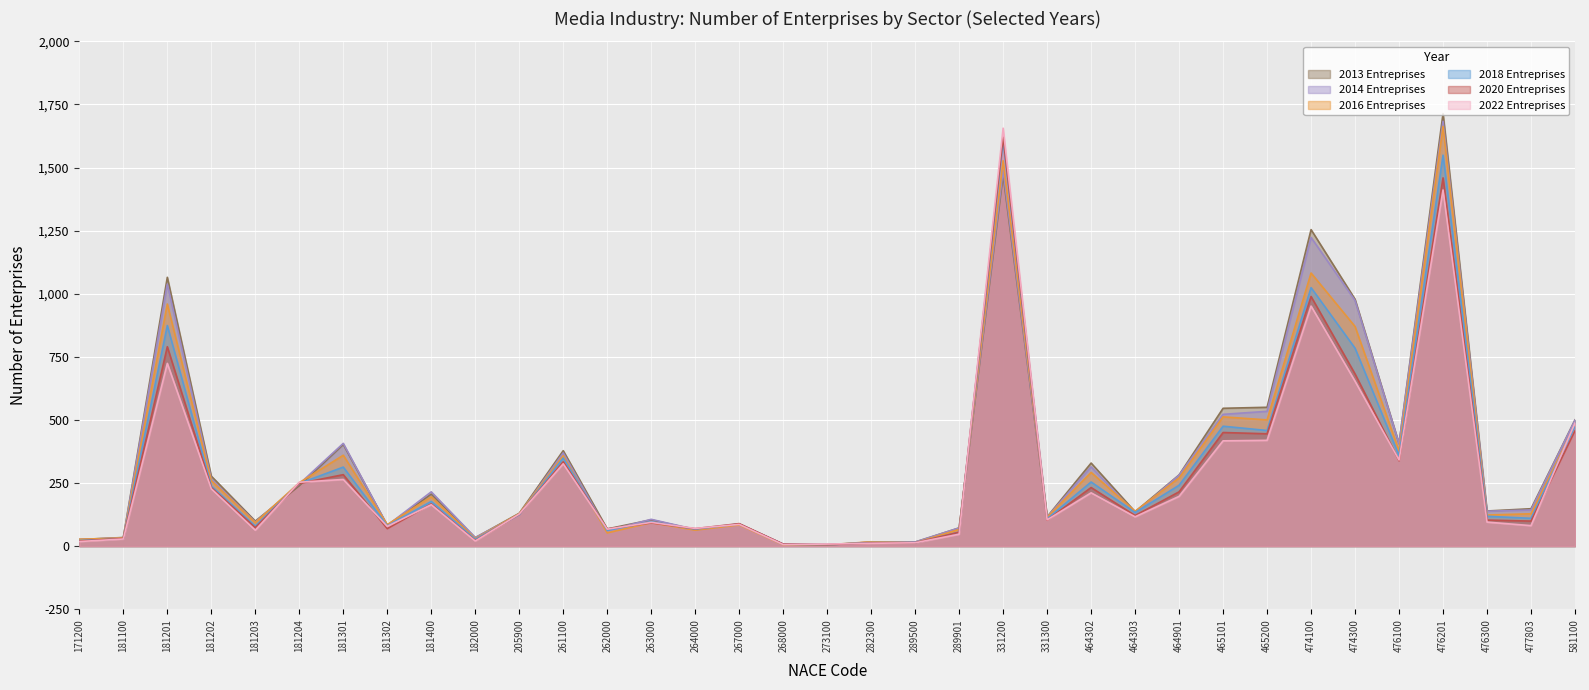

How many values in the 2018 Entreprises series exceed 124?

17